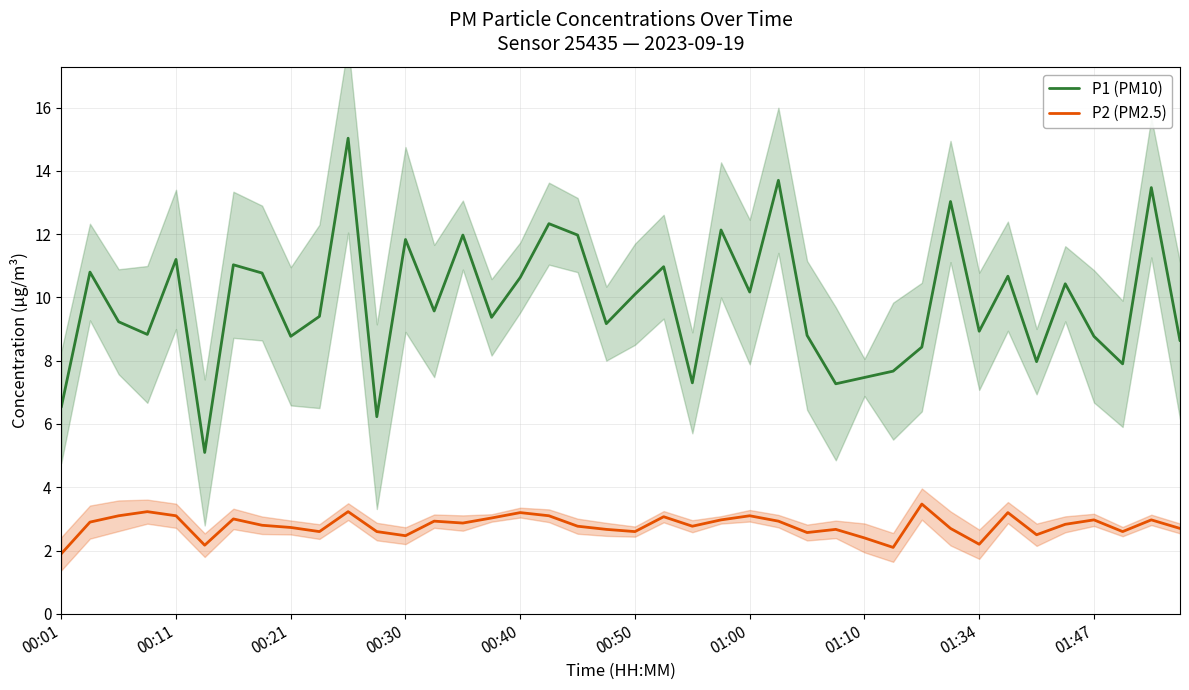

At which category is the sum across all series the highest?

10